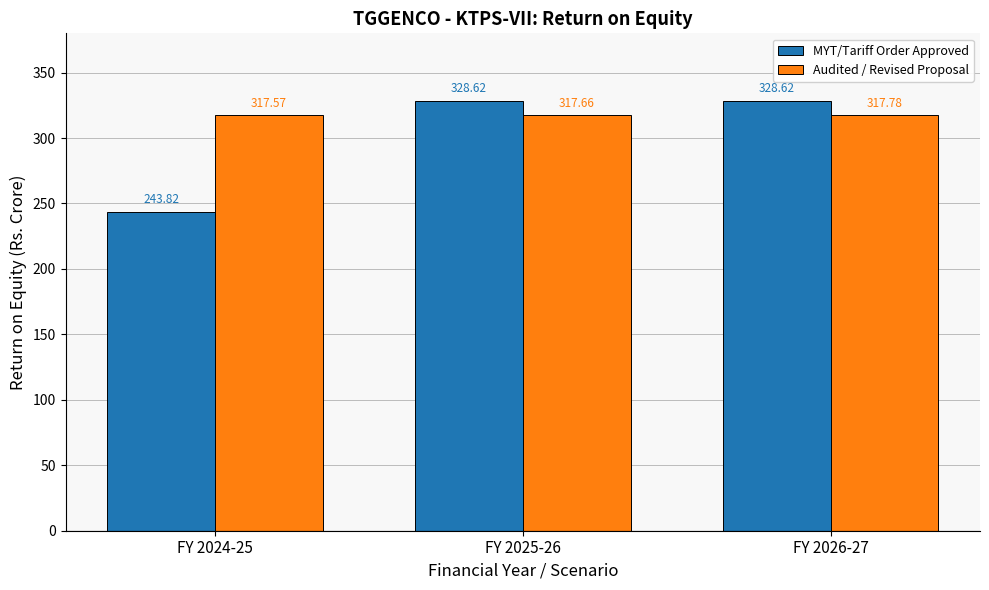

Is it true that Audited / Revised Proposal equals 317.7 at FY 2025-26?

True